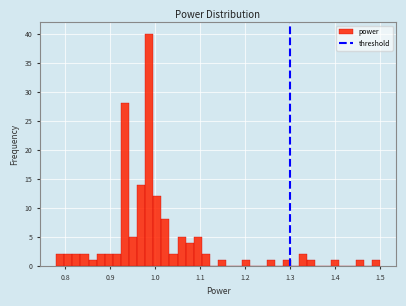

Around what value on the x-axis is the tallest bar? Give the approximate position of its centre, as read against the axis.

0.99